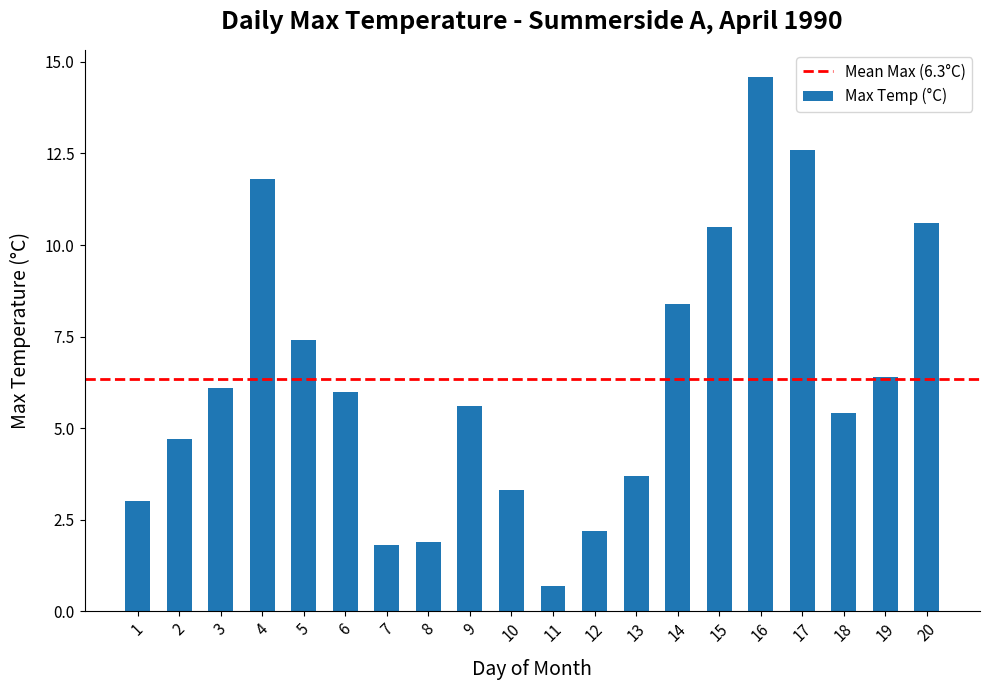

Where is the data nearest to the value 7?

5